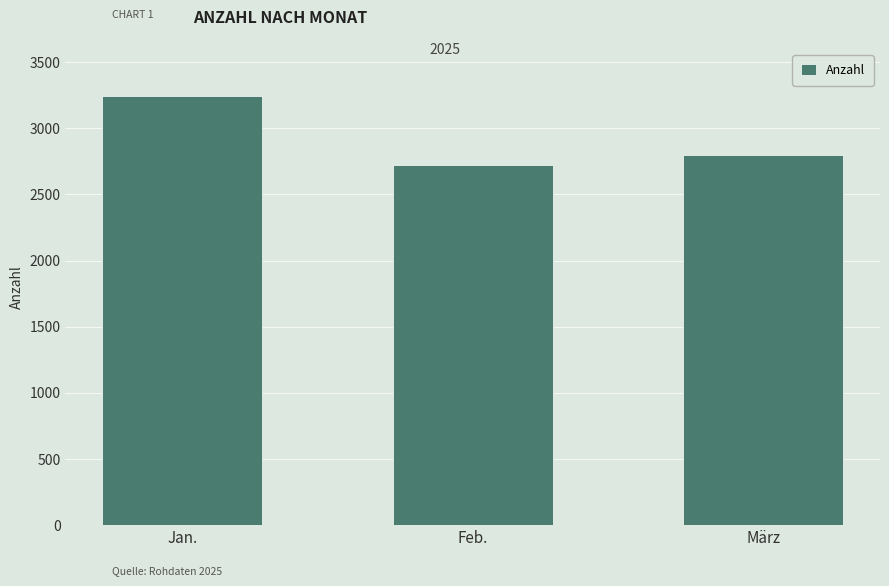

The chart shows a value of 2726 at Feb.. True or false?

True